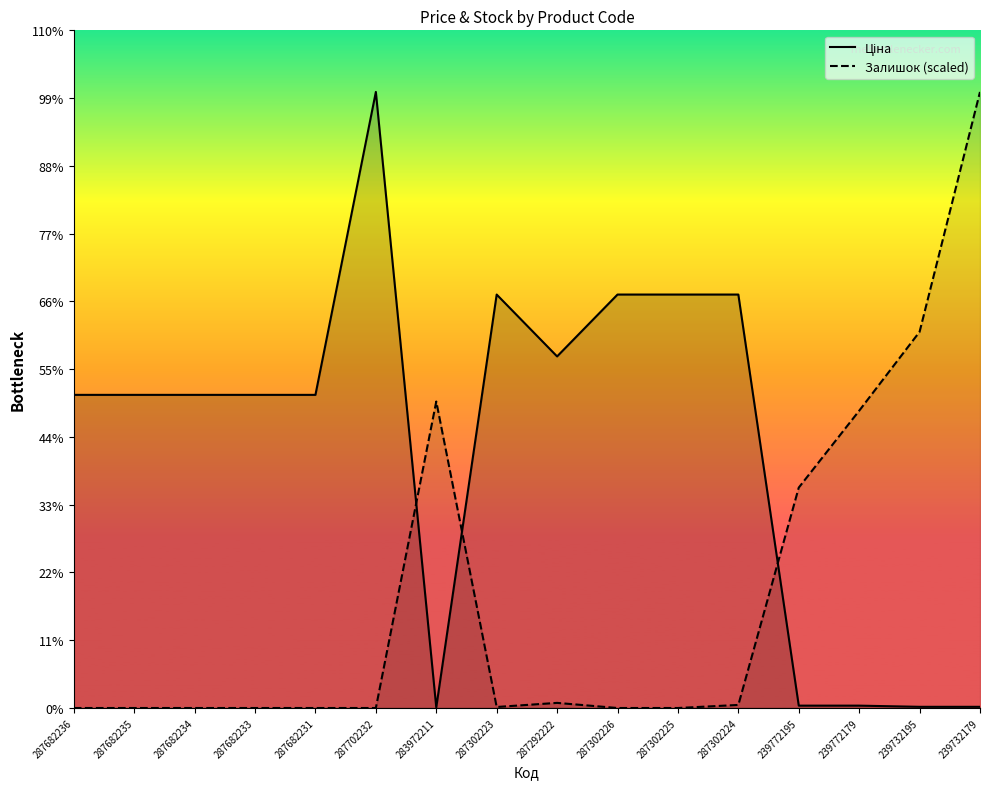

Reading left to right, what are all the values shown in this chart?

Ціна: 15288.0	15288.0	15288.0	15288.0	15288.0	30077.8	32.0	20186.0	17165.0	20186.0	20186.0	20186.0	115.4	115.4	57.7	57.7
Залишок (scaled): 0.0	0.0	0.0	0.0	0.0	0.0	14963.8	50.0	250.2	0.0	0.0	150.1	10759.9	14513.4	18367.0	30077.8